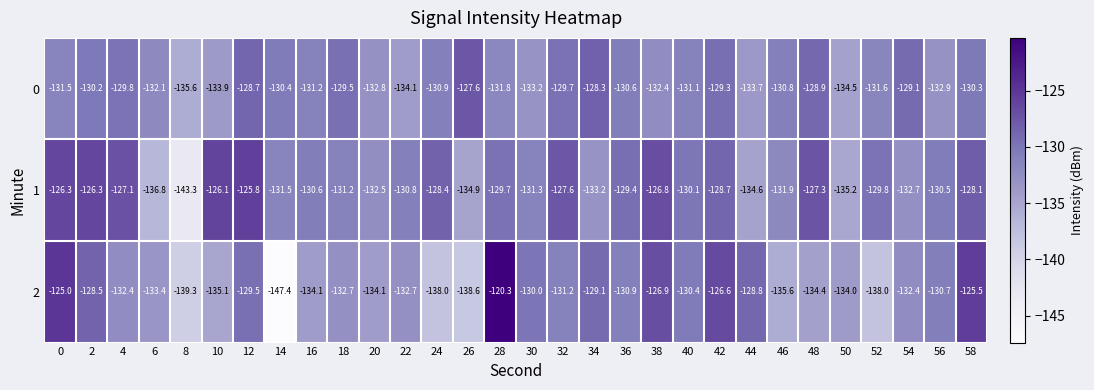

At which category does the chart reach its minimum across all series?

14